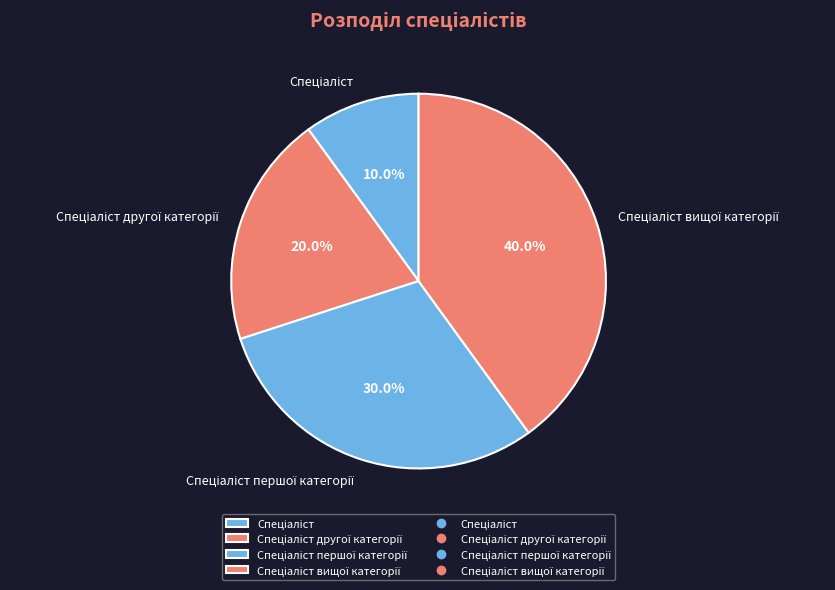

Is there a majority slice in this chart?

No